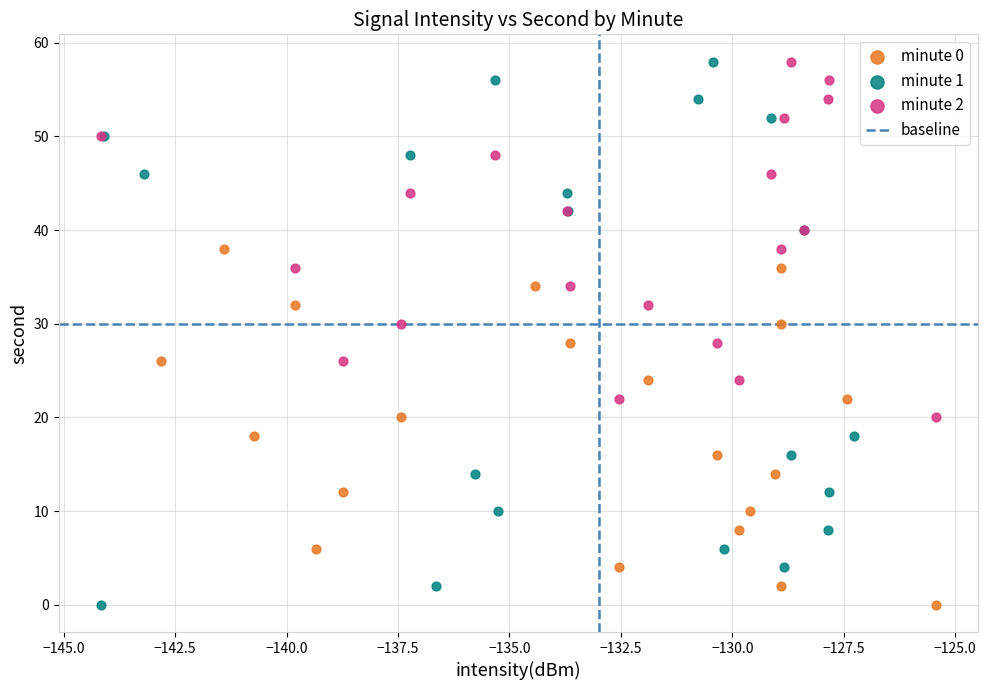

Which series has the widest spread of Y values?

minute 1